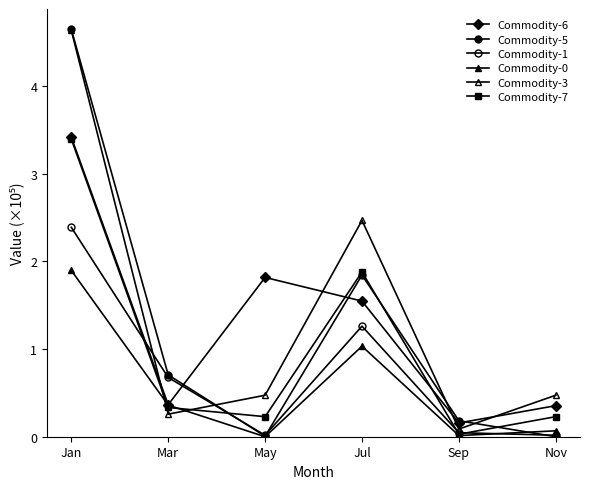

Where is the first local maximum for Commodity-3?

Jul